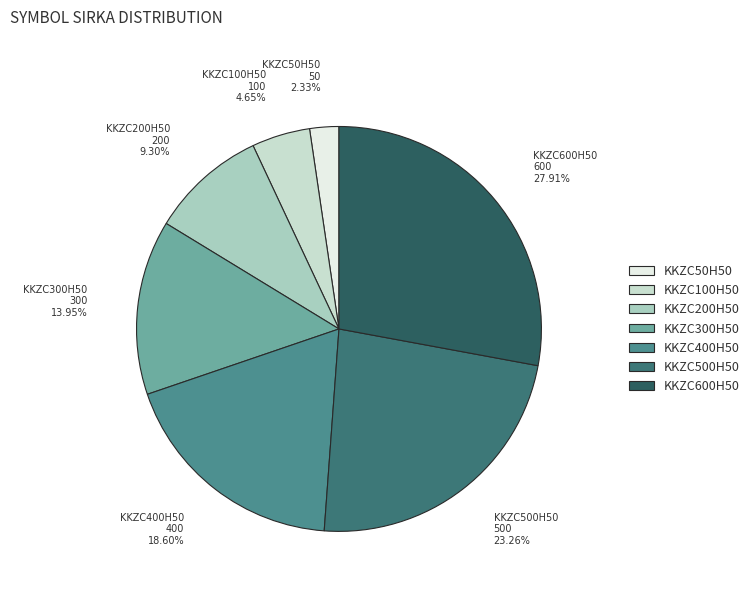

Which category has the smallest portion of the pie?

KKZC50H50